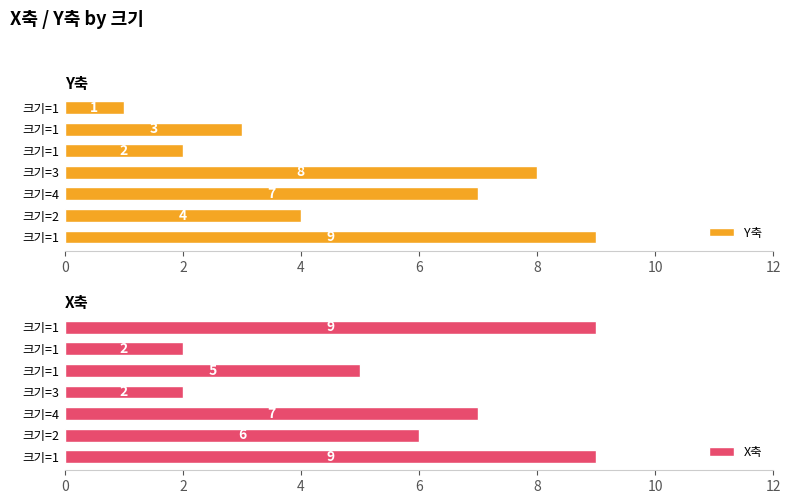

Rank the categories by Y축 value from lowest to highest.

12, 8, 10, 2, 4, 6, 0